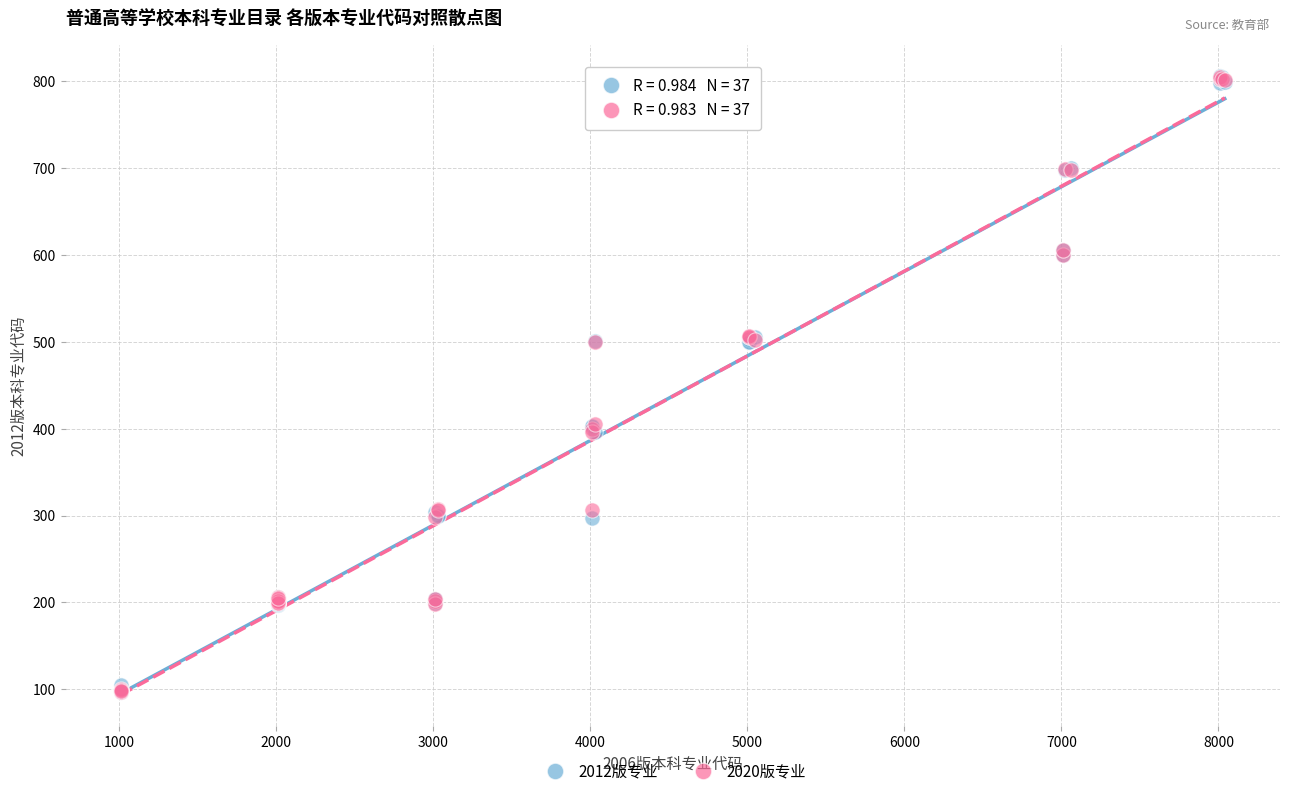

What are all the series names shown in the legend?

2012版专业, 2020版专业